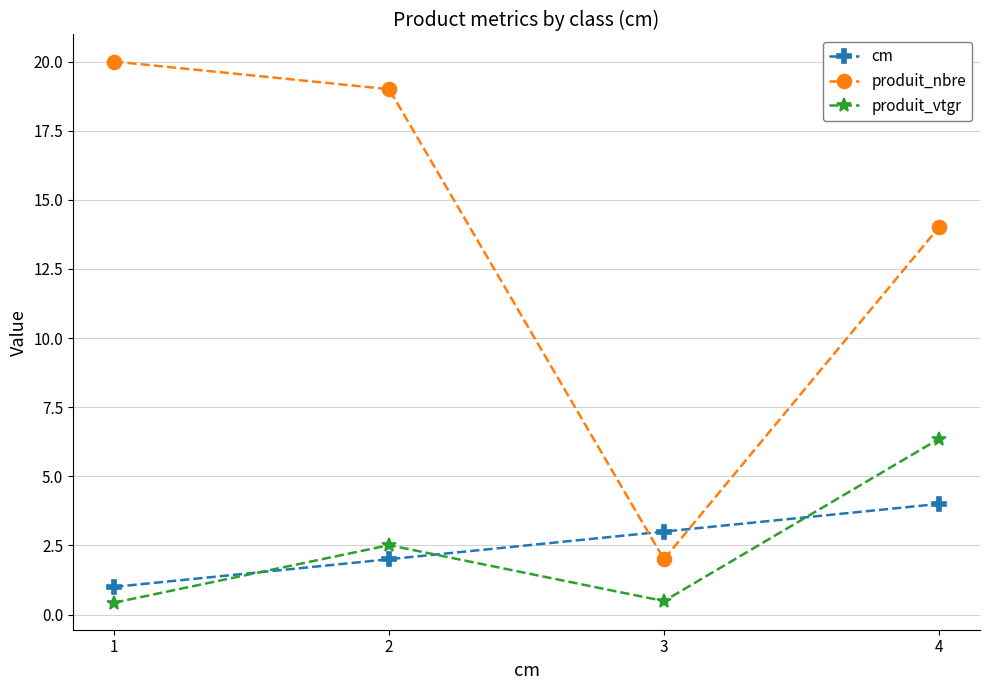

Is this an area chart (filled region under the line)?

No